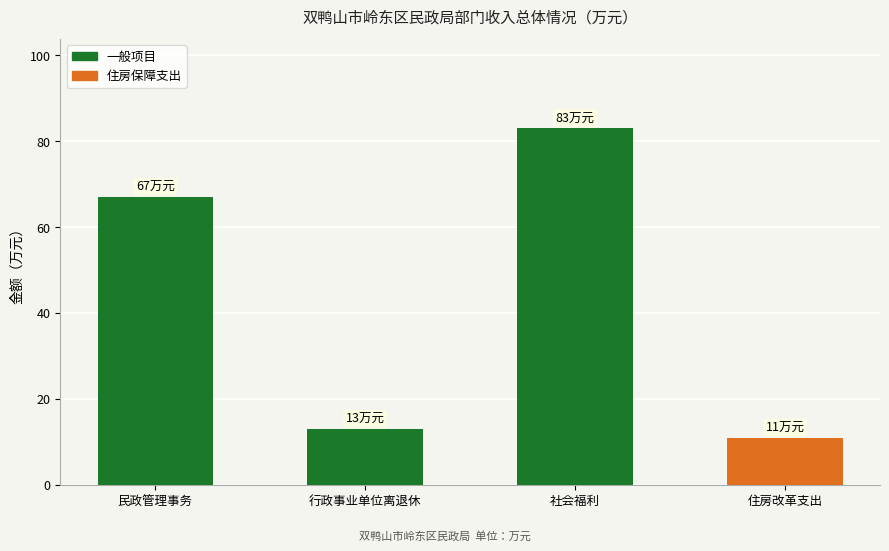

How many bars are there in total?

4